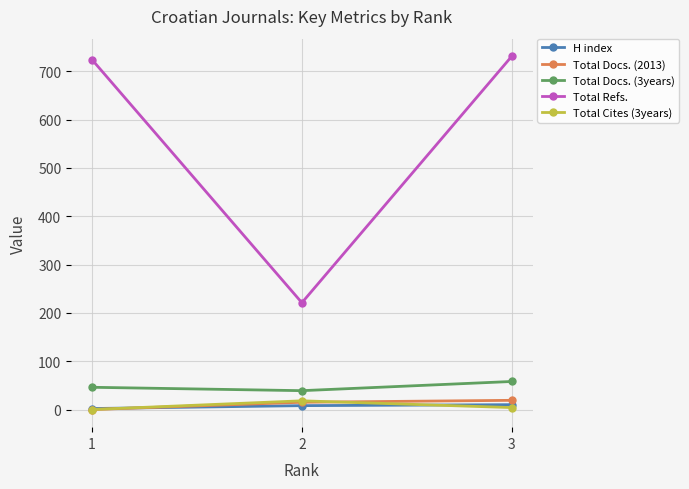

Between 2 and 3, which series saw the biggest shift?

Total Refs.